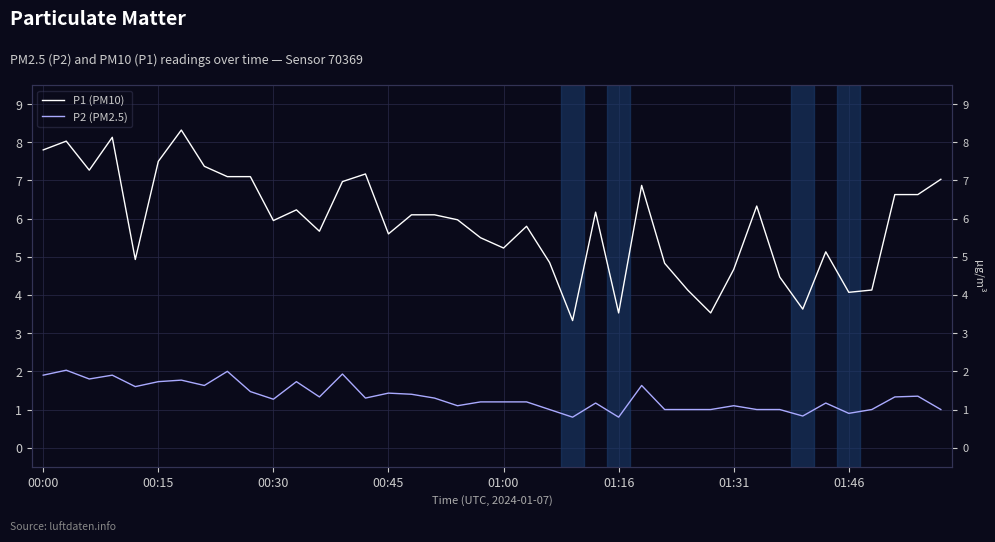

True or false: P2 (PM2.5) and P1 (PM10) intersect in this chart.

False